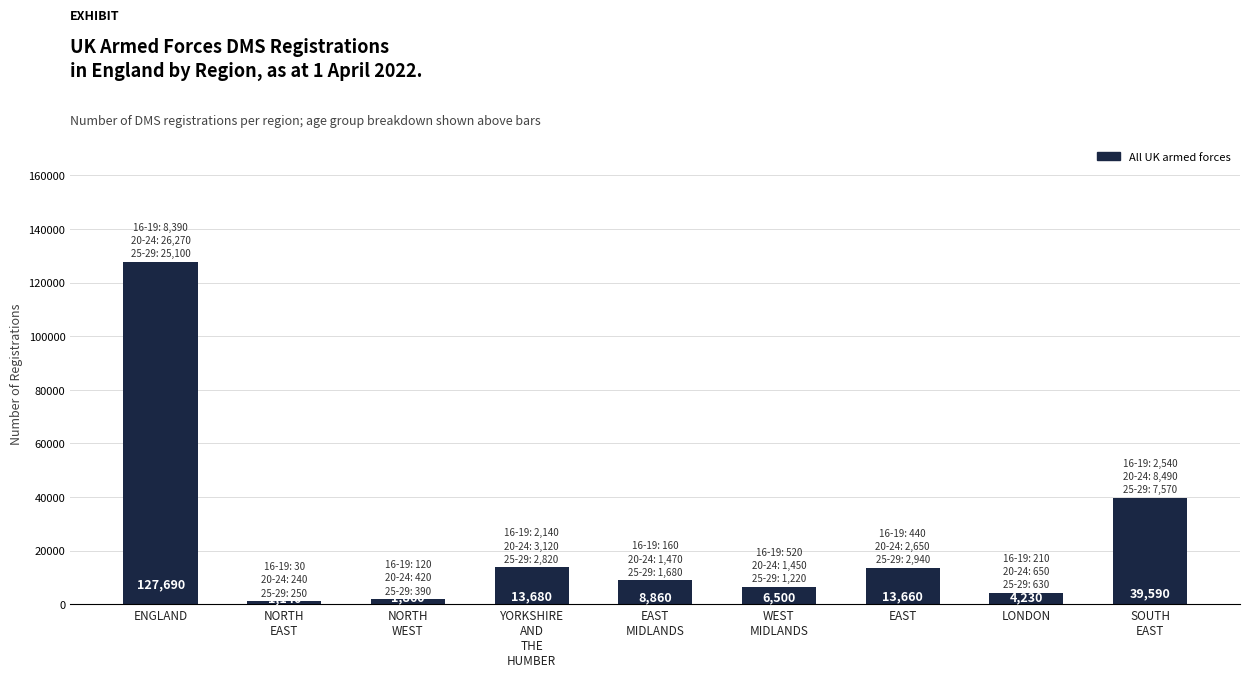

What is the value of the 7th bar from the left?

13660